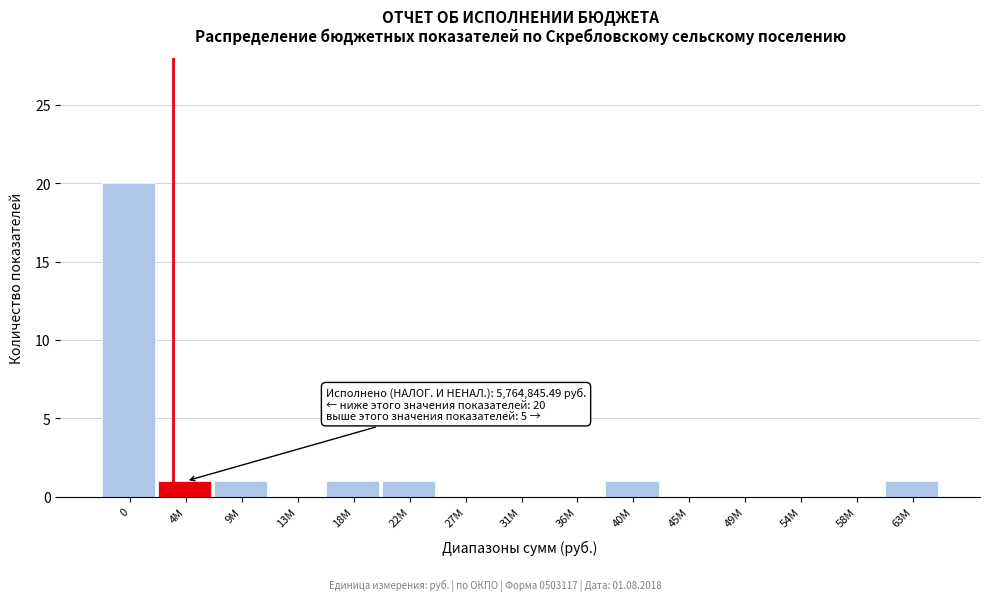

Reading left to right, transcribe all the data shown in this chart.

0=20	4M=1	9M=1	13M=0	18M=1	22M=1	27M=0	31M=0	36M=0	40M=1	45M=0	49M=0	54M=0	58M=0	63M=1